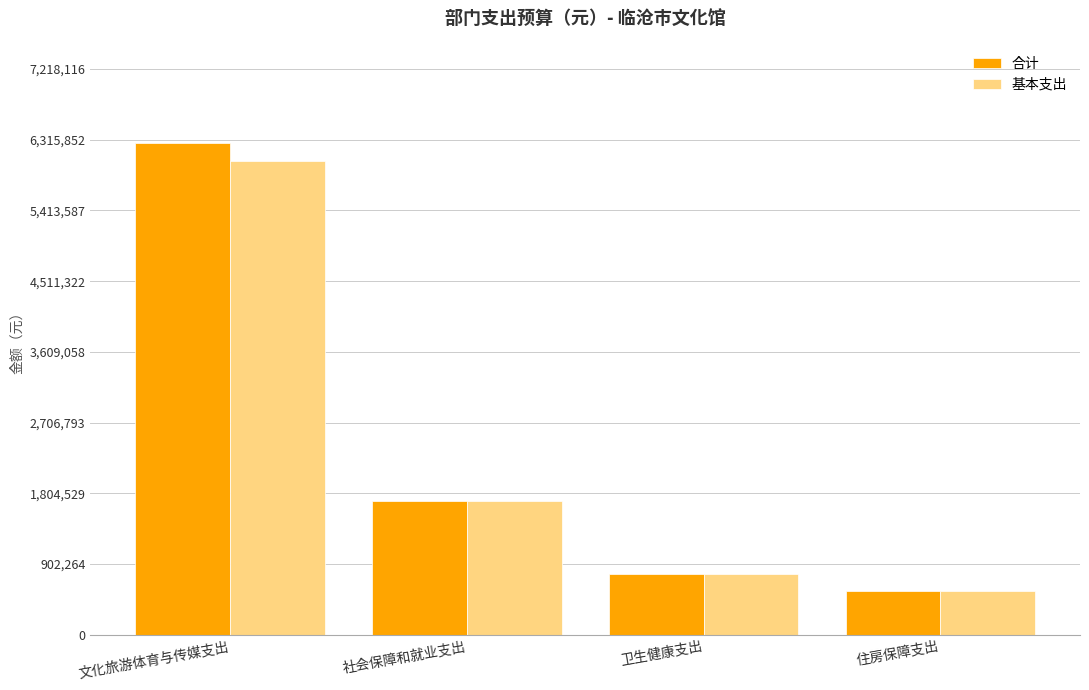

What is the difference between the maximum and minimum values in the 合计 series?

5717766.4